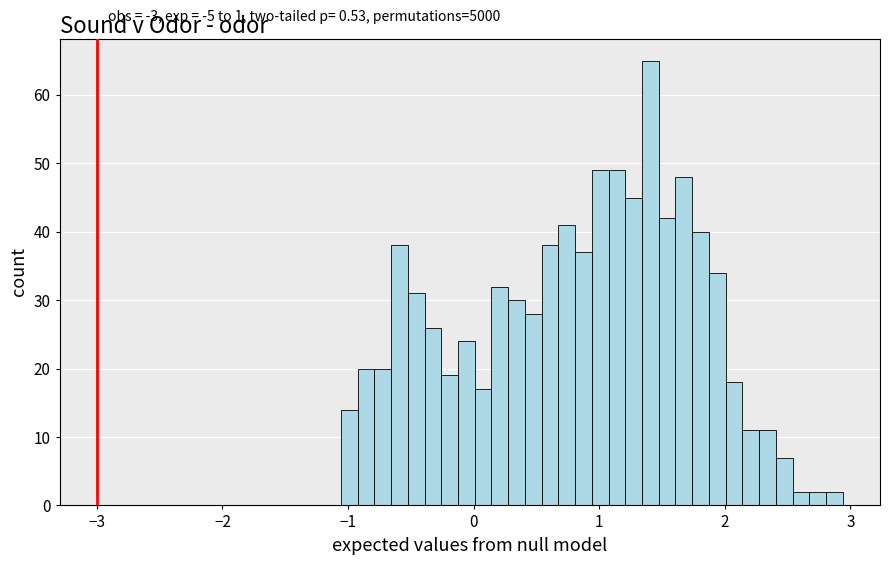

Around what value on the x-axis is the tallest bar? Give the approximate position of its centre, as read against the axis.

1.4